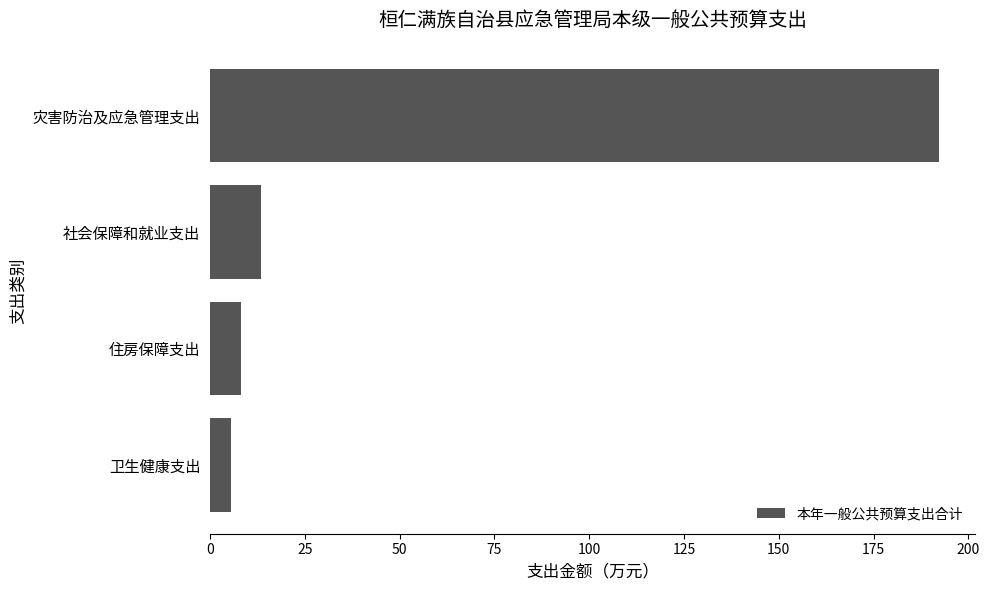

What is the label of the 3rd bar from the top?

住房保障支出